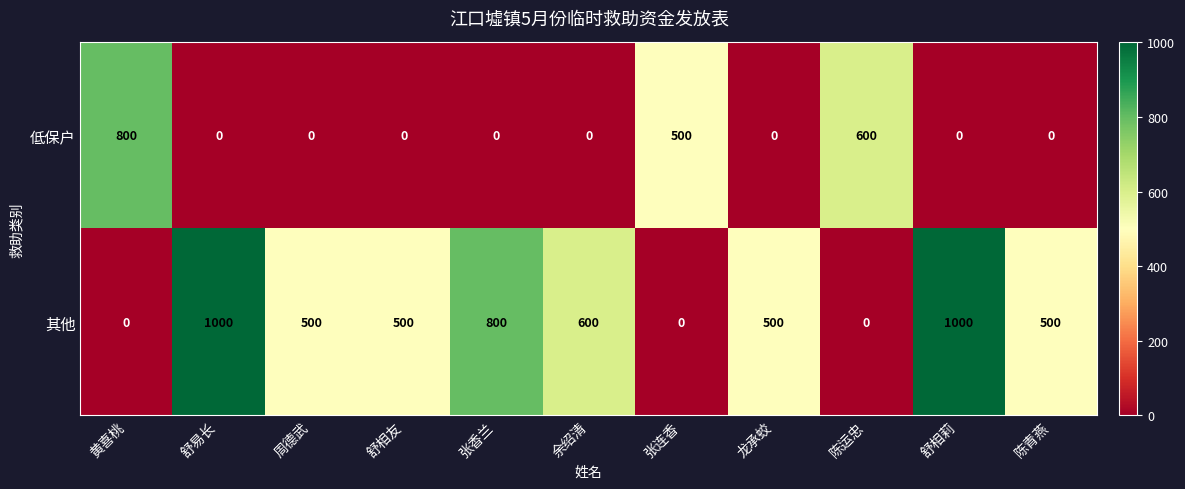

Count the 其他 values in the range 0 to 800.

9